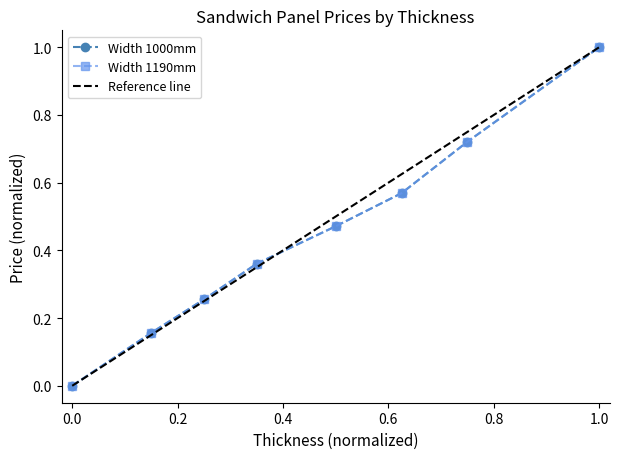

True or false: Width 1000mm and Width 1190mm cross at least once.

False